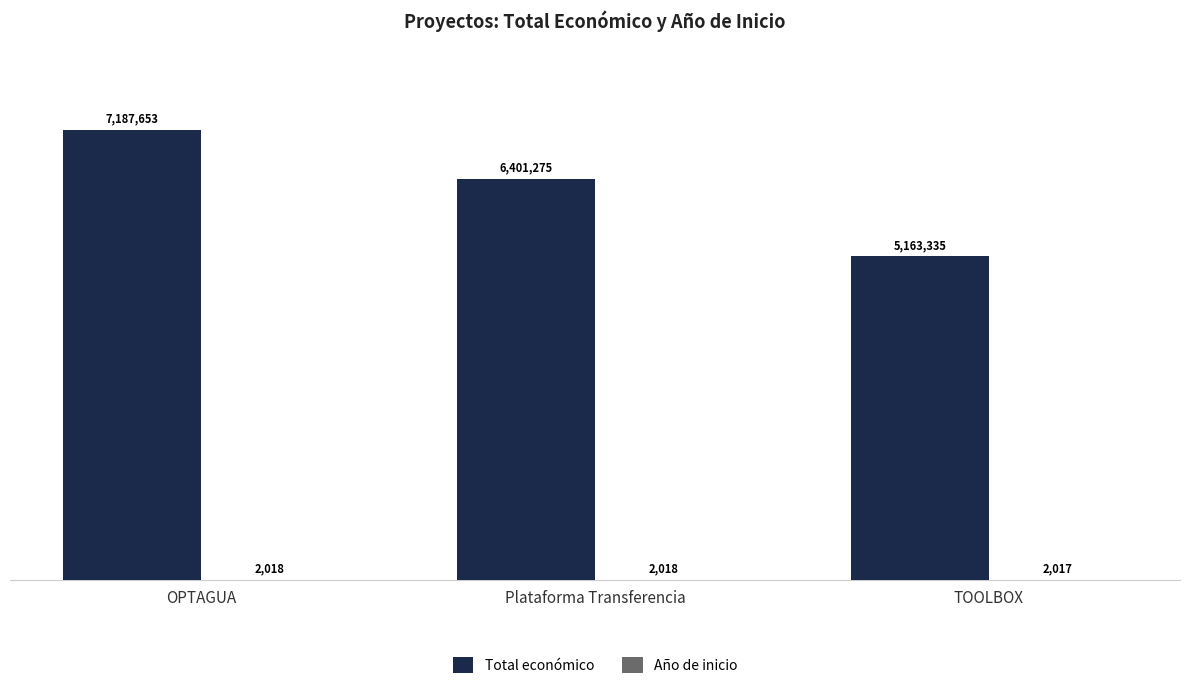

The value of Total económico at OPTAGUA is 2176109. True or false?

False